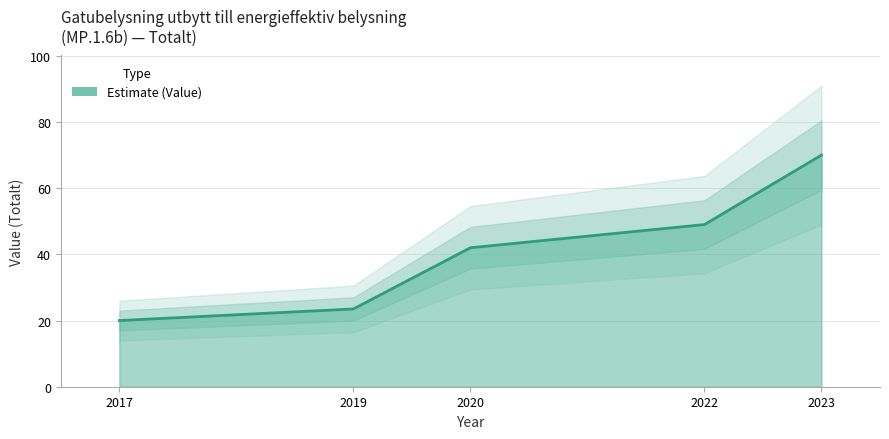

Which label corresponds to the smallest value in the chart?

2017